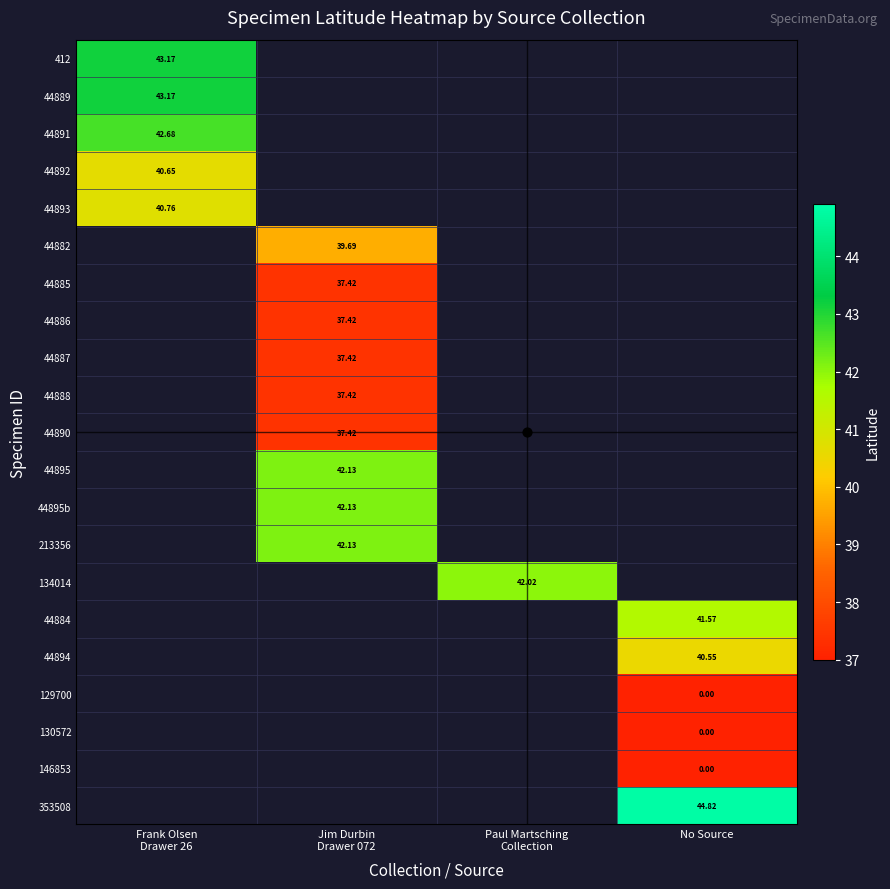

At how many categories does at least one series exceed 10?

4